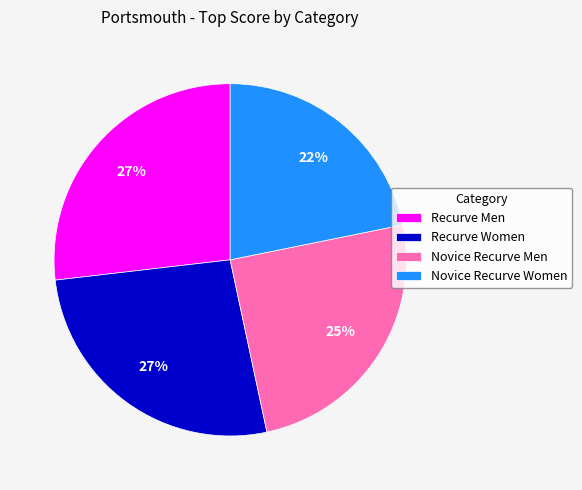

Is the sum of Recurve Men and Novice Recurve Men greater than half?

Yes